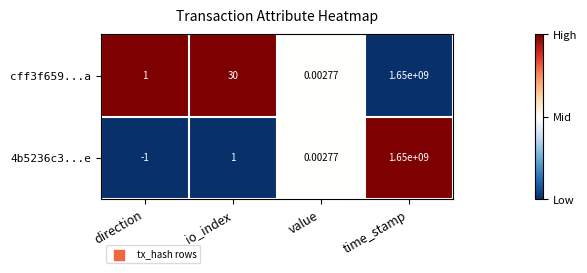

Count the number of categories in the chart.

4